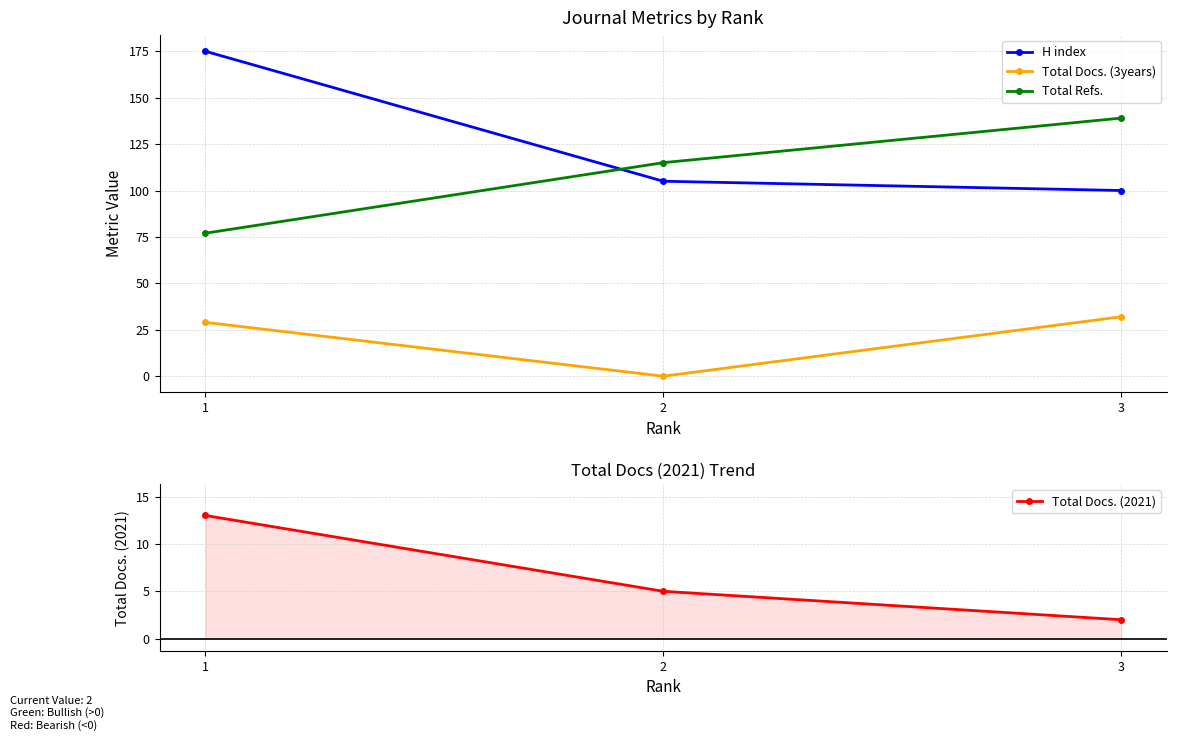

Reading left to right, extract all data points from this chart.

H index: 175	105	100
Total Docs. (3years): 29	0	32
Total Refs.: 77	115	139
Total Docs. (2021): 13	5	2